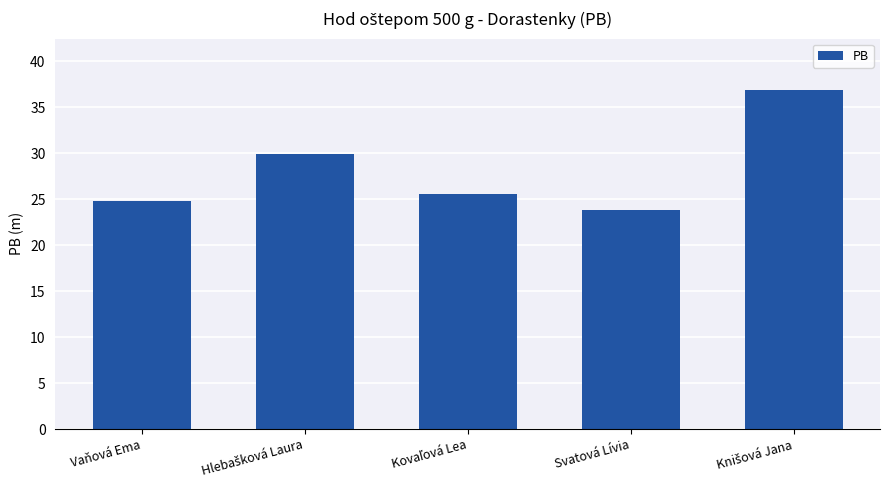

What is the value of the 2nd bar from the left?

29.9